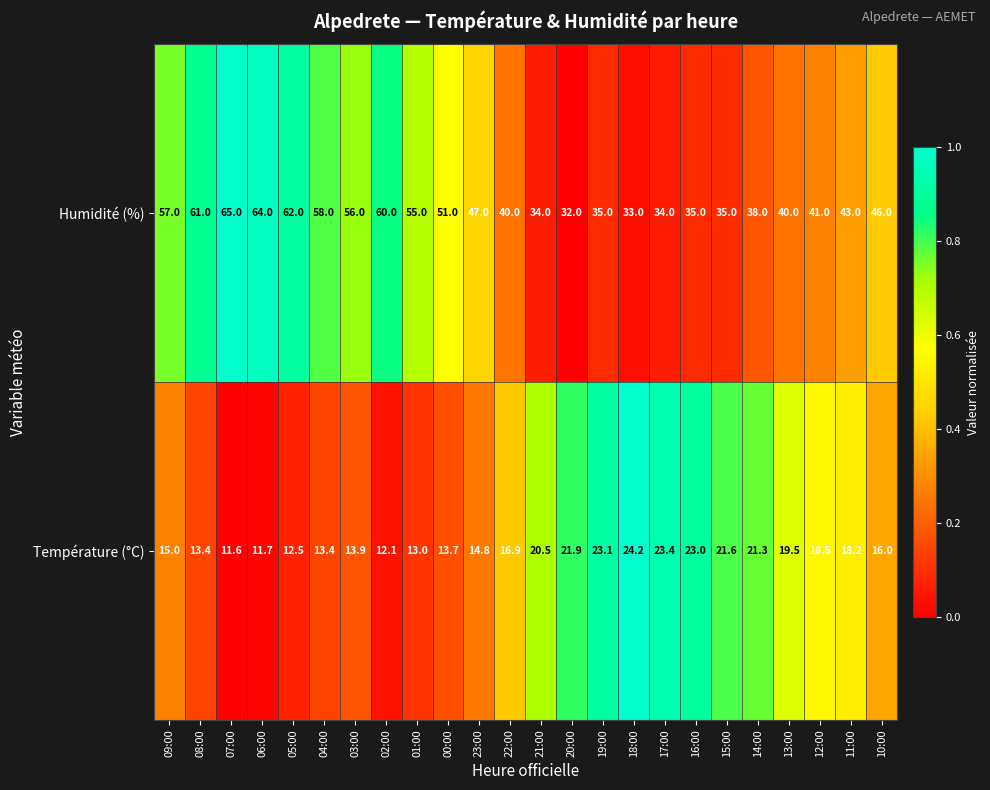

What is the difference between the maximum and minimum values in the Humidité (%) series?

33.0